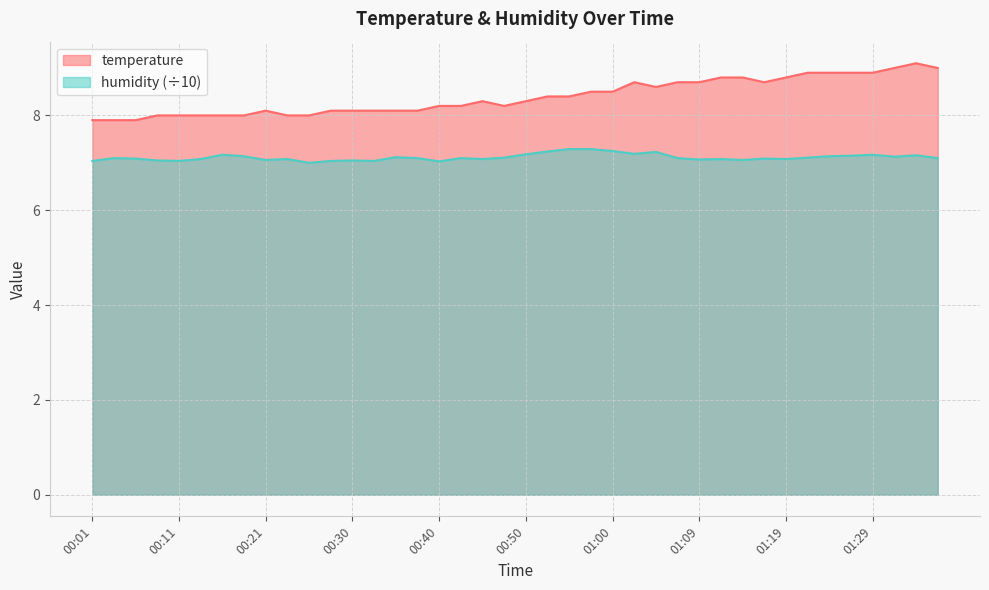

What is the difference between the maximum and second lowest values in the temperature series?

1.2